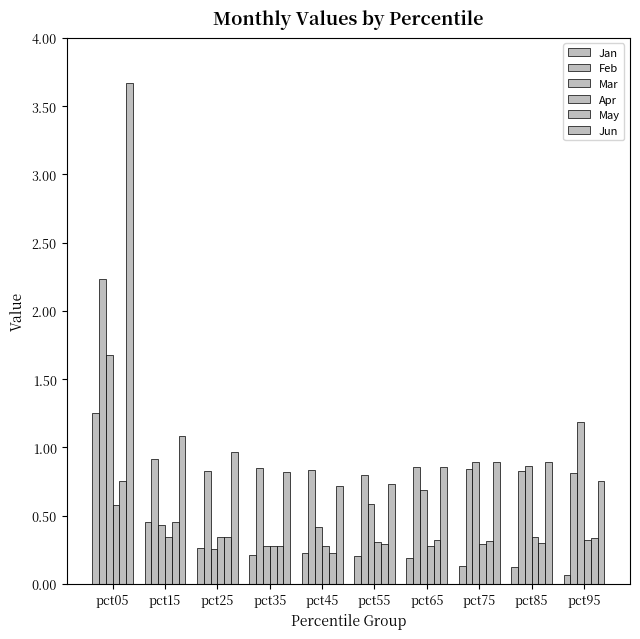

How many series are shown in this chart?

6